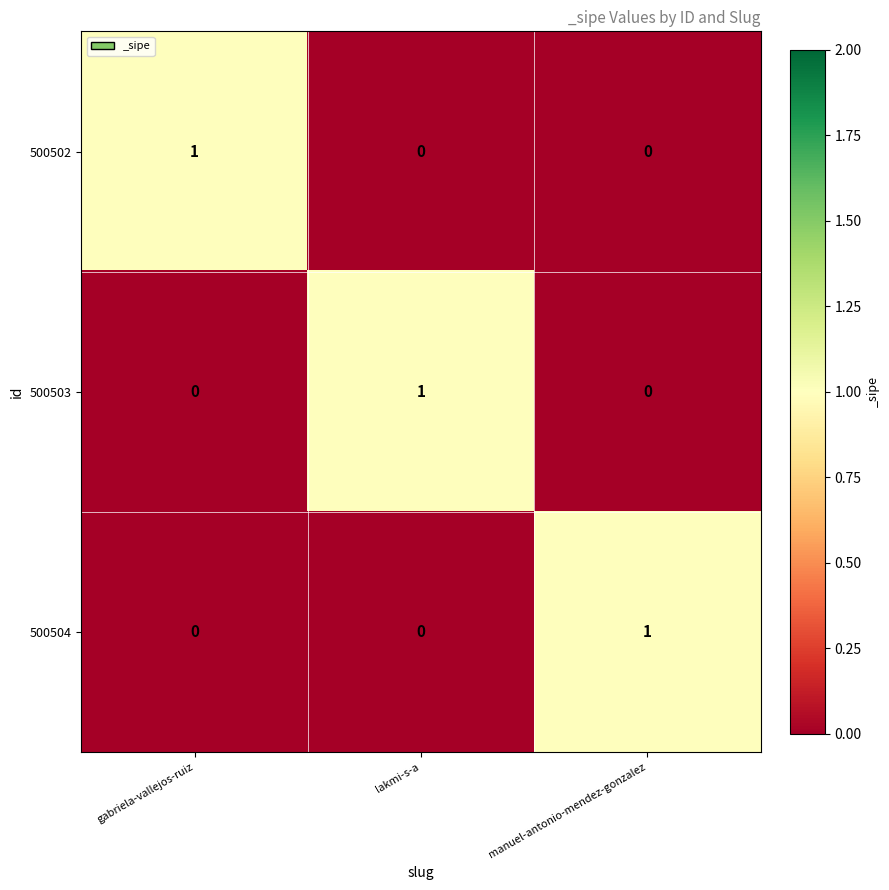

True or false: 500504 has a value of 1 at manuel-antonio-mendez-gonzalez.

True